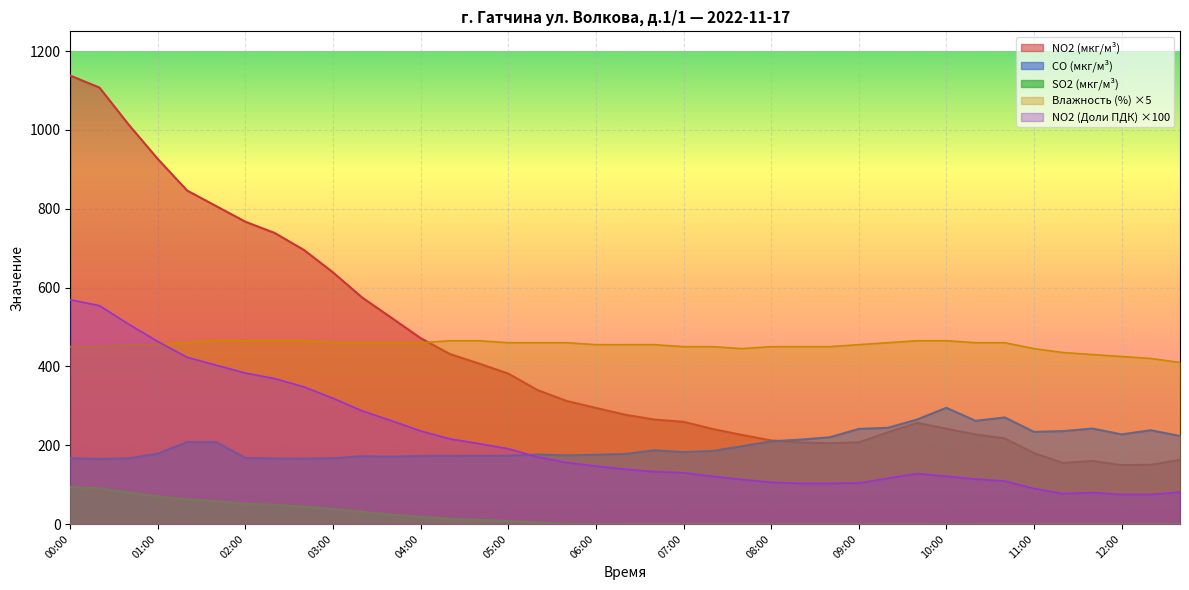

What is the spread (max minus min) of values at 00:20?

1016.8